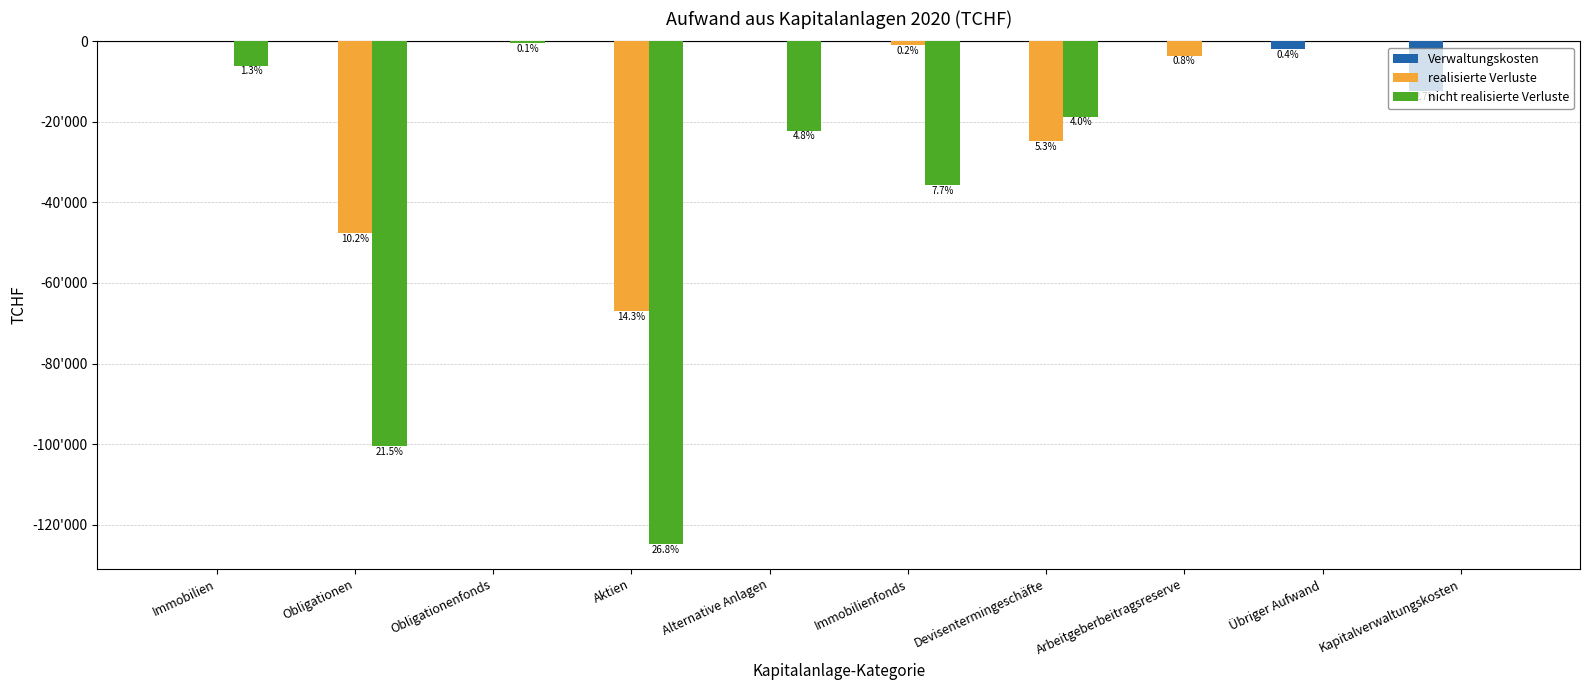

What is the label of the 5th bar from the left?

Alternative Anlagen